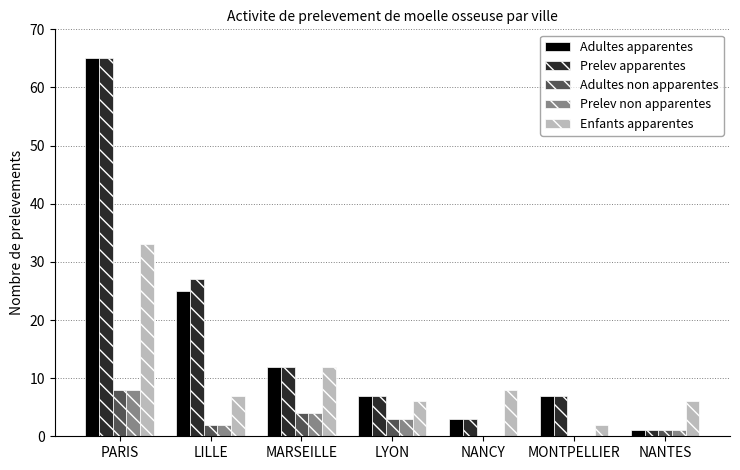

Reading left to right, what are all the values shown in this chart?

Adultes apparentes: 65	25	12	7	3	7	1
Prelev apparentes: 65	27	12	7	3	7	1
Adultes non apparentes: 8	2	4	3	0	0	1
Prelev non apparentes: 8	2	4	3	0	0	1
Enfants apparentes: 33	7	12	6	8	2	6